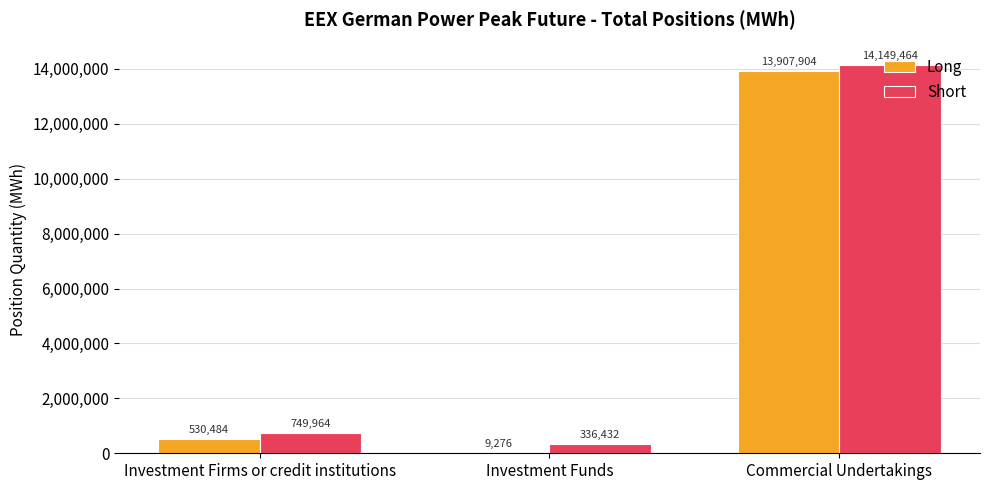

What is the highest value of the Long series?

13907904